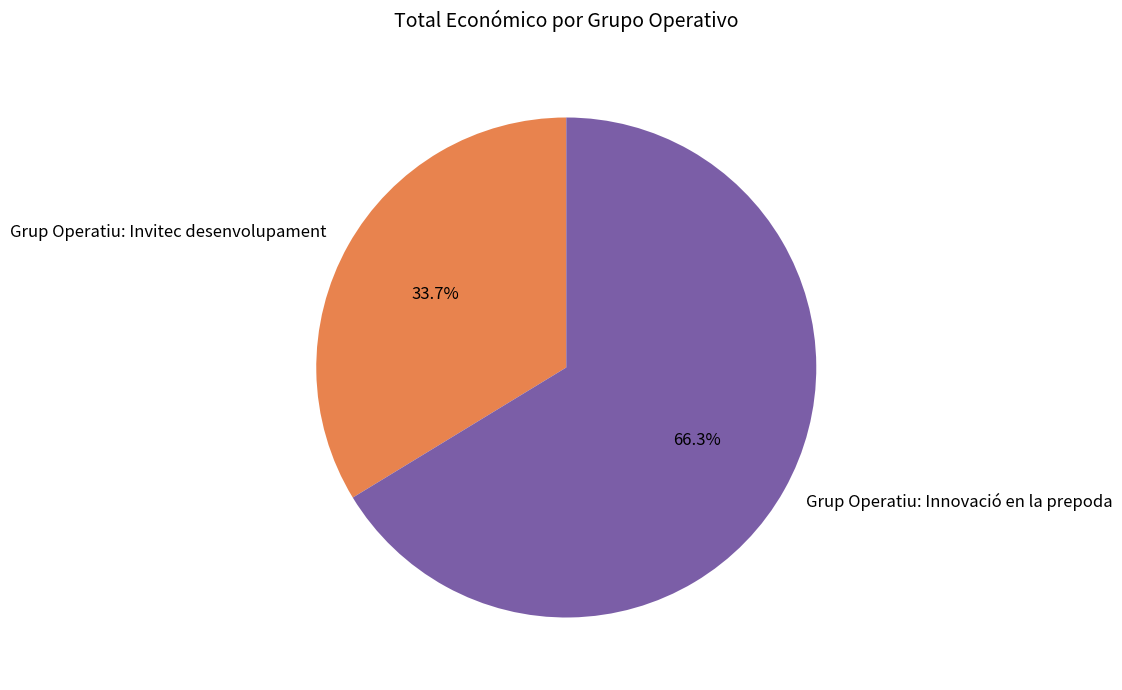

What portion of the pie excludes Grup Operatiu: Innovació en la prepoda?

33.7%